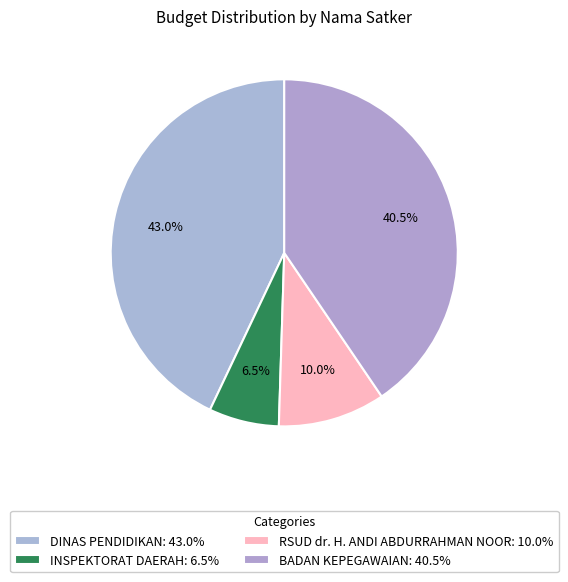

How many slices are in this pie chart?

4